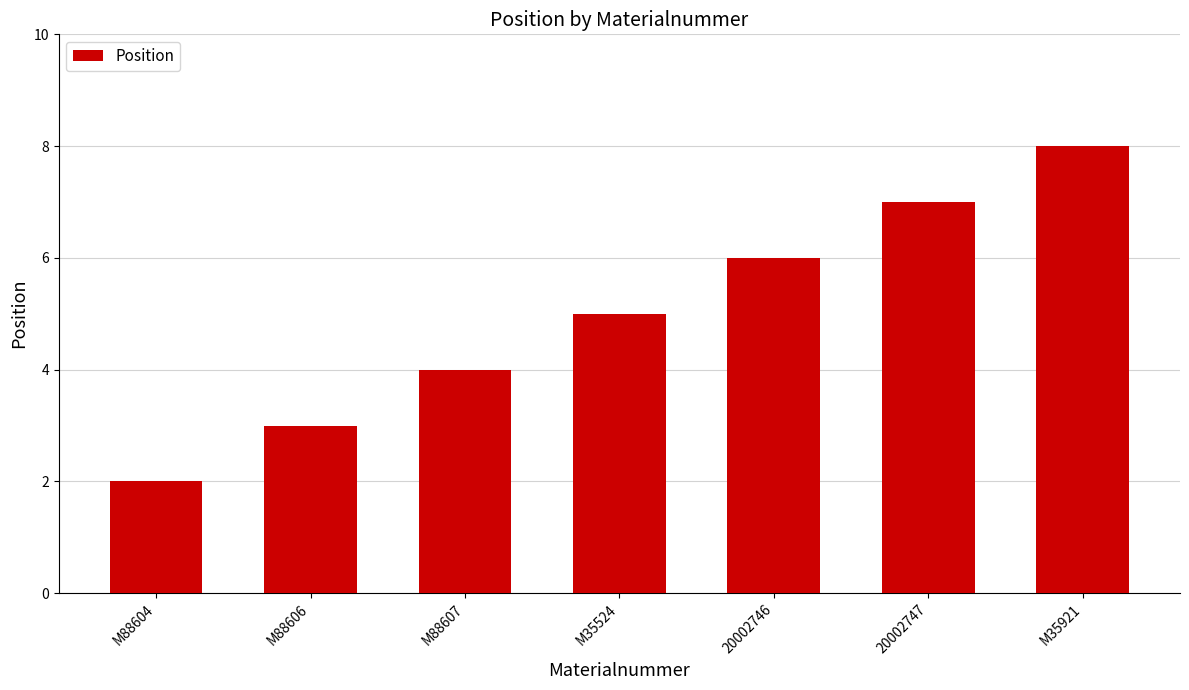

List the labels in order of value, largest first.

M35921, 20002747, 20002746, M35524, M88607, M88606, M88604